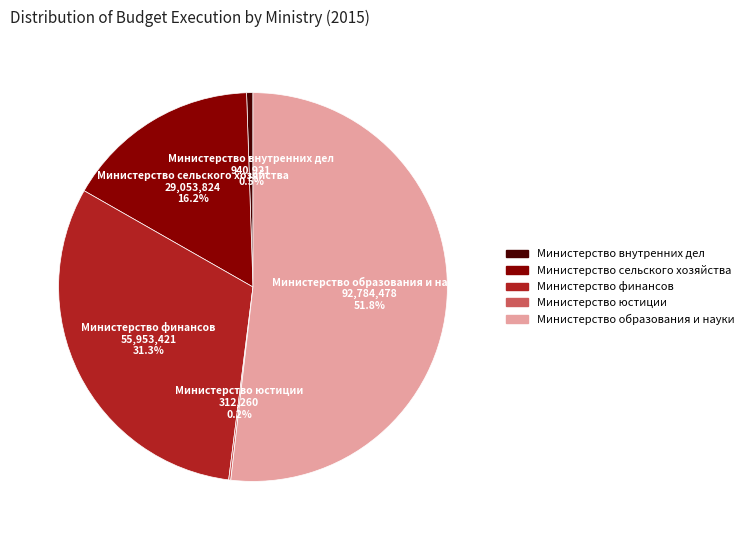

Does Министерство образования и науки represent more than half of the total?

Yes